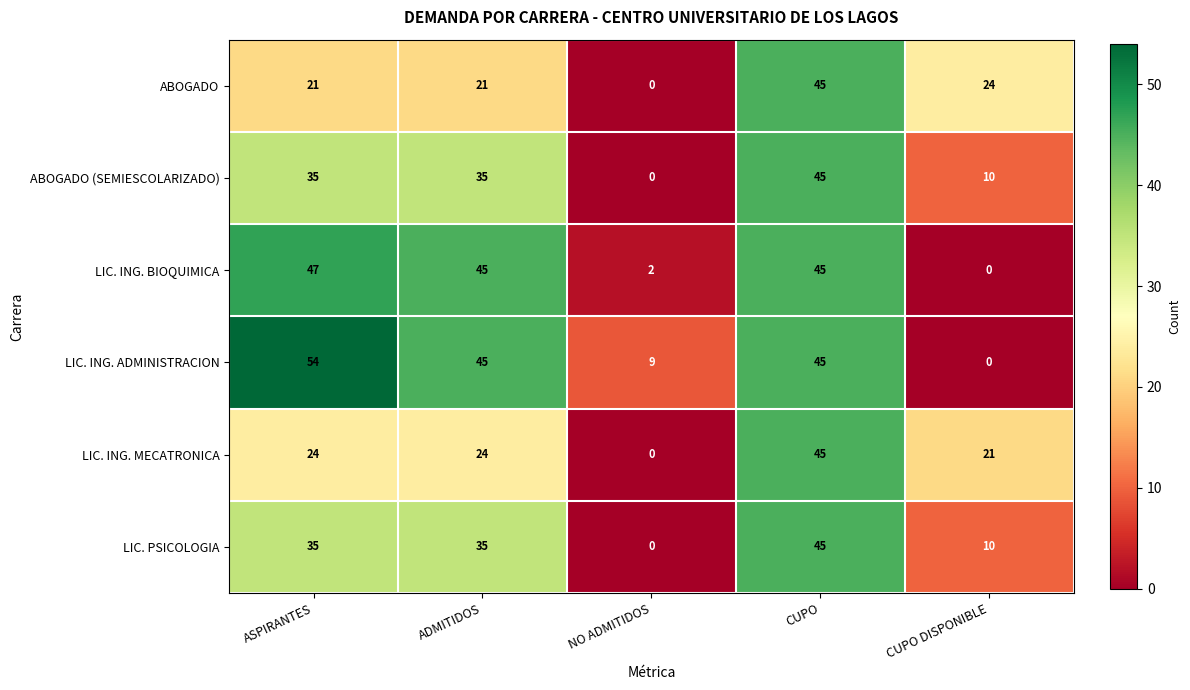

Is it true that LIC. ING. MECATRONICA equals 9 at ASPIRANTES?

False